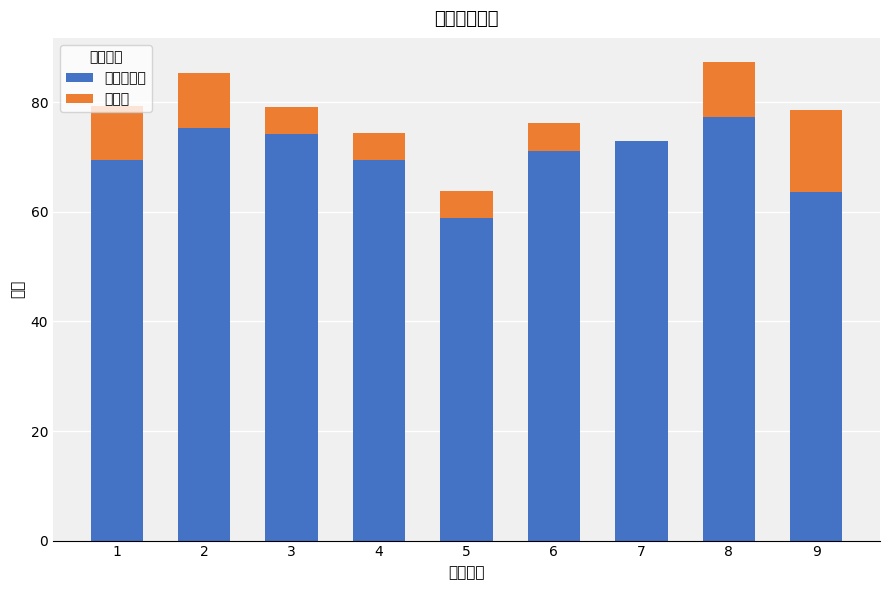

Count the number of data series in this chart.

2